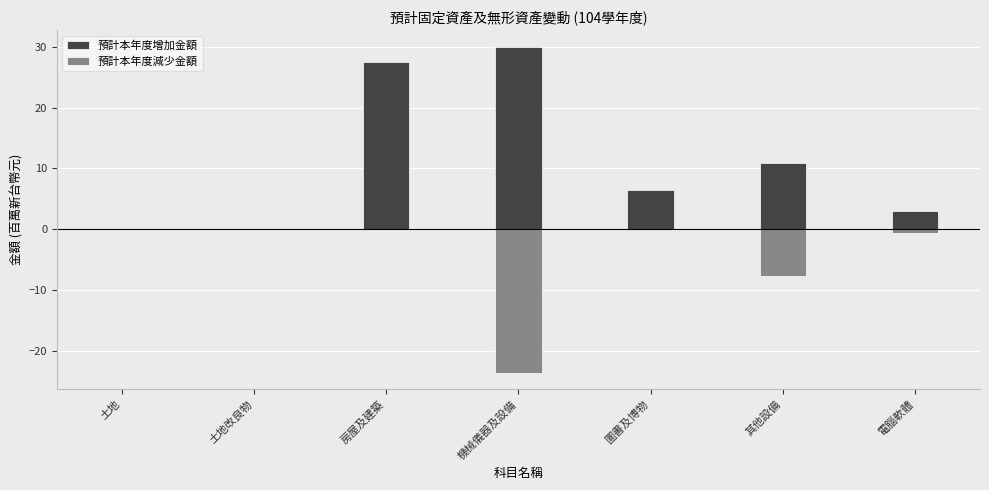

At which label does 預計本年度增加金額 first exceed 6?

房屋及建築